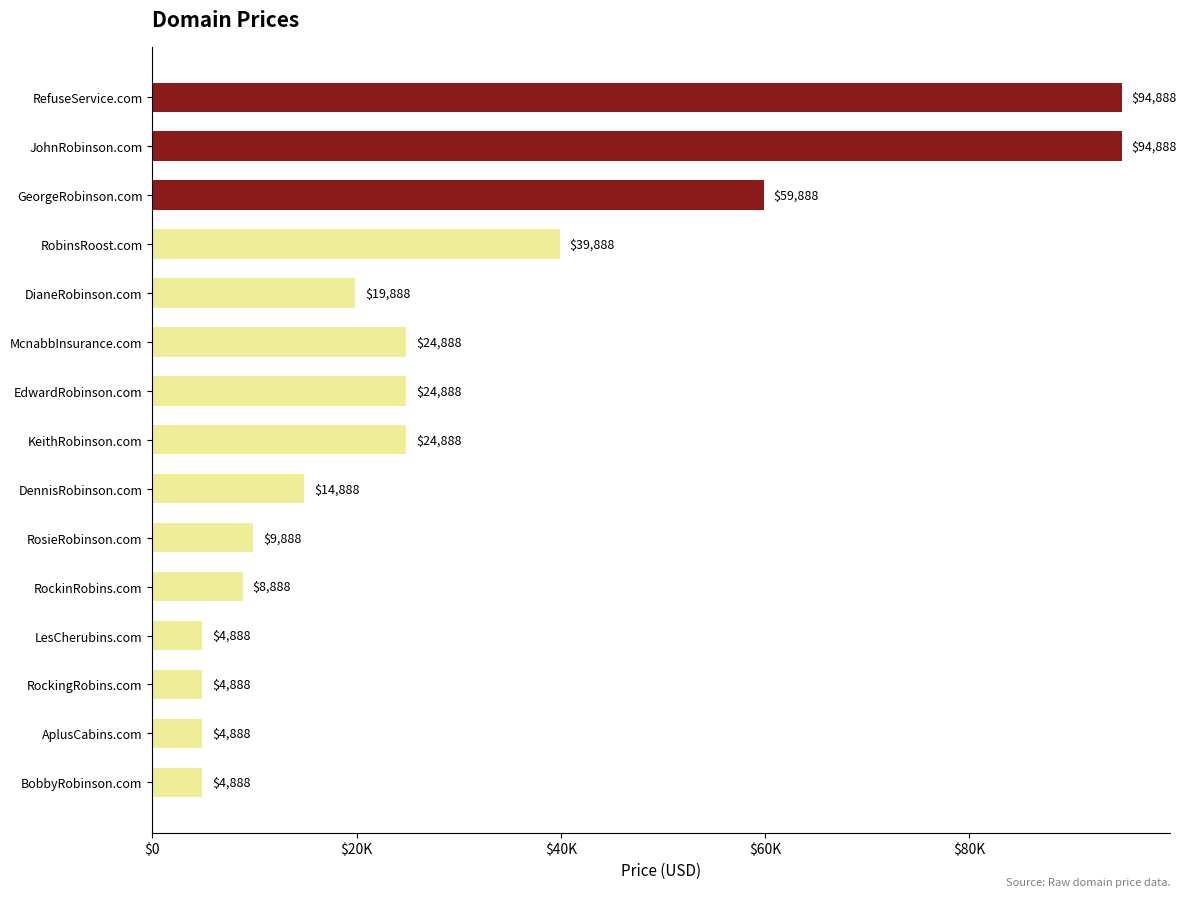

Does the chart contain any negative values?

No